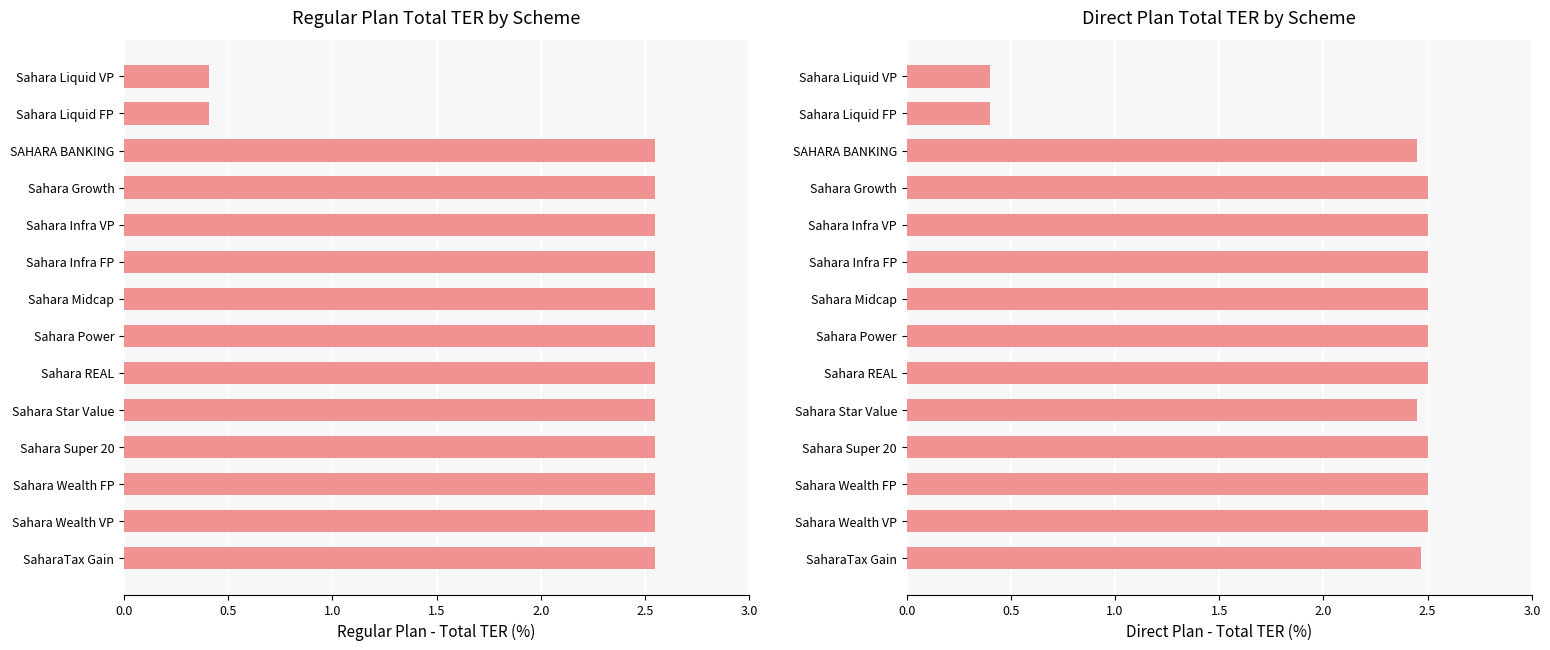

How many bars are there in each group?

2